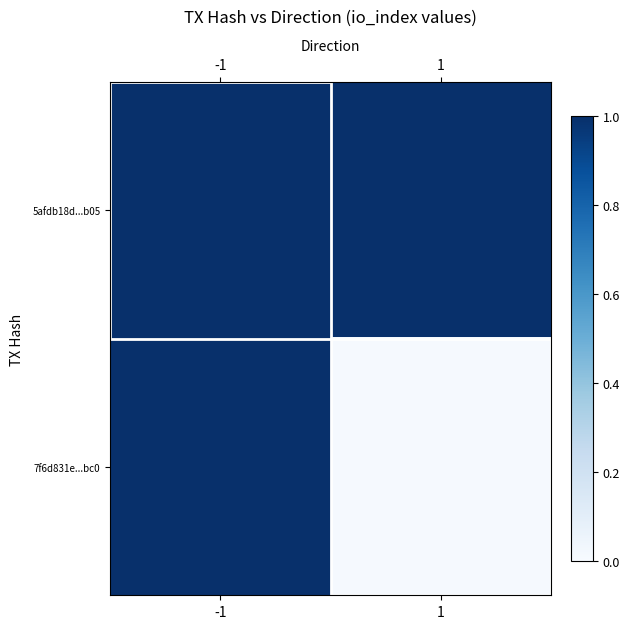

How many values in the 7f6d831e...bc0 series exceed 0?

1